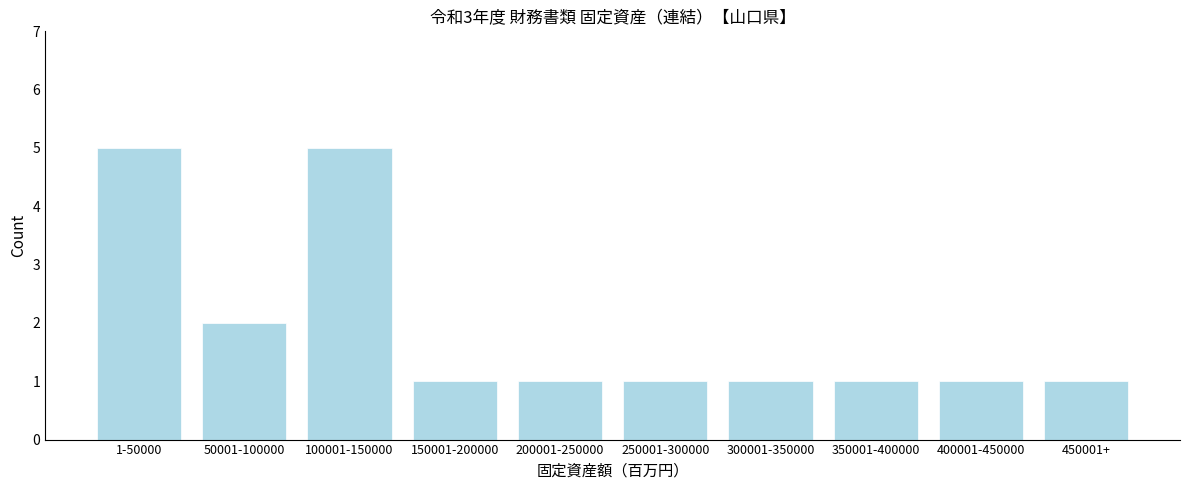

Reading left to right, extract all data points from this chart.

5	2	5	1	1	1	1	1	1	1